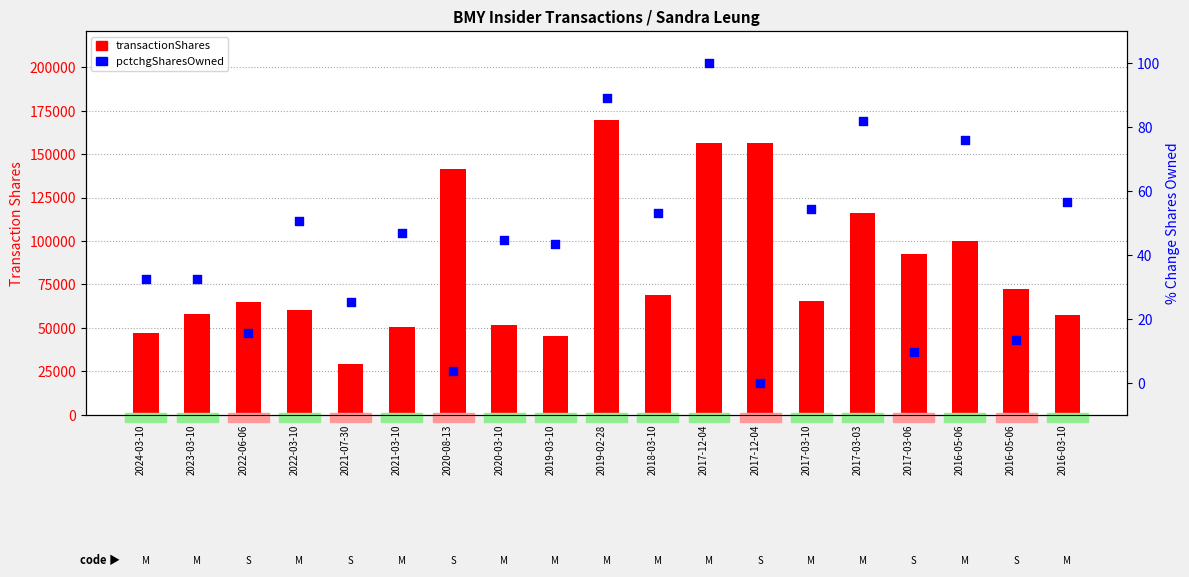

Which series has the largest Y range (max minus min)?

transactionShares